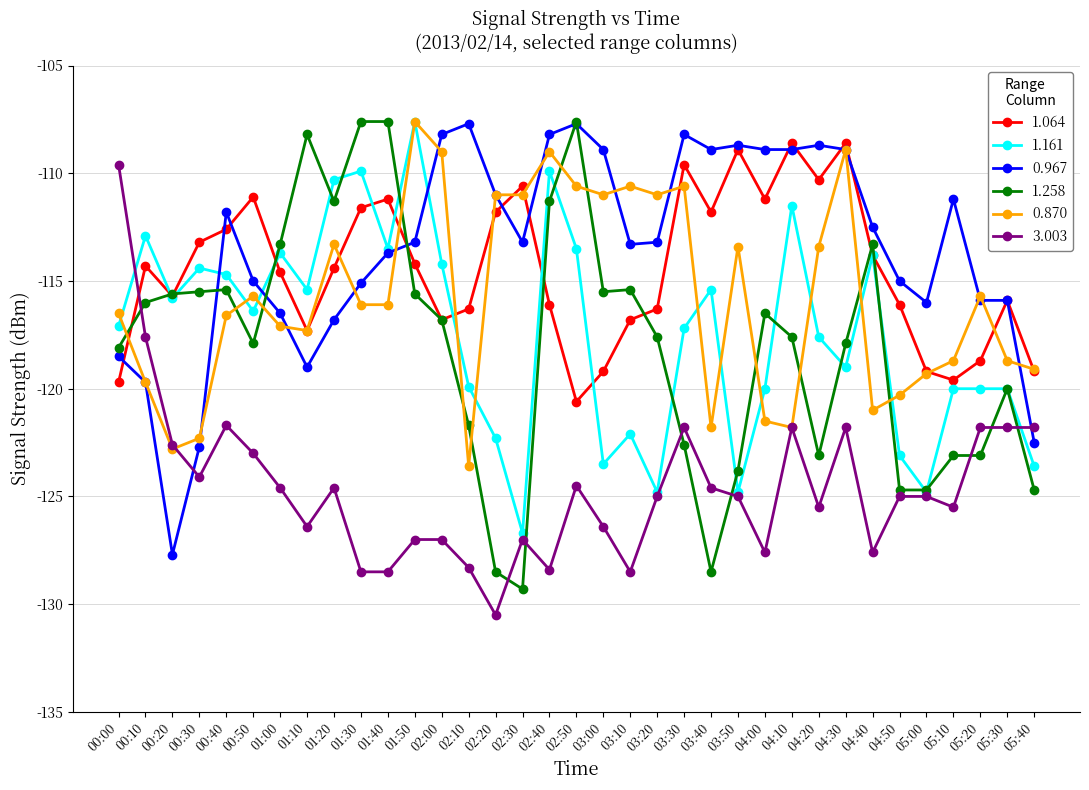

What is the difference between the highest and lowest values at 05:30?

5.9